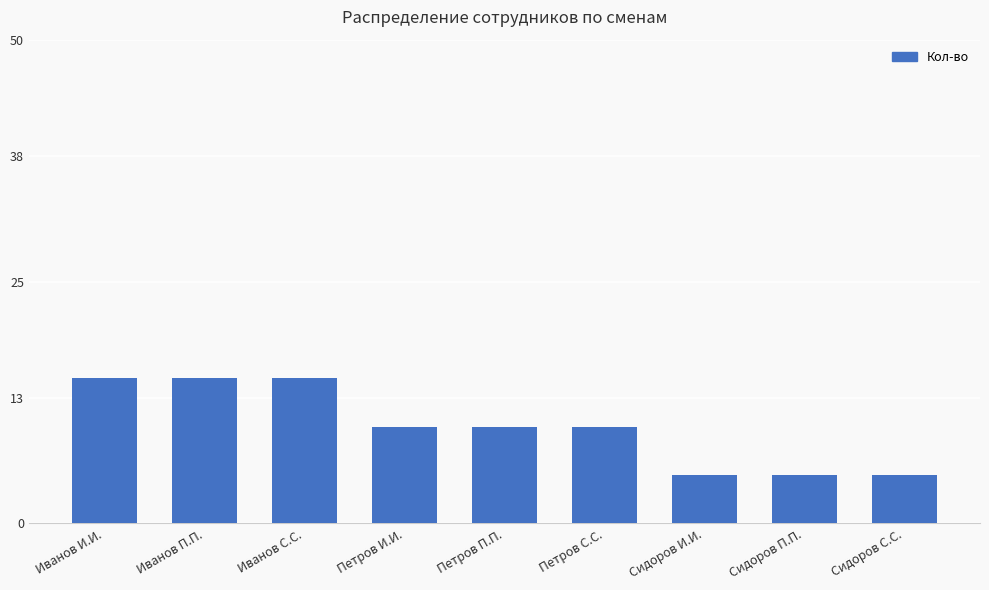

What is the label of the 8th bar from the left?

Сидоров П.П.